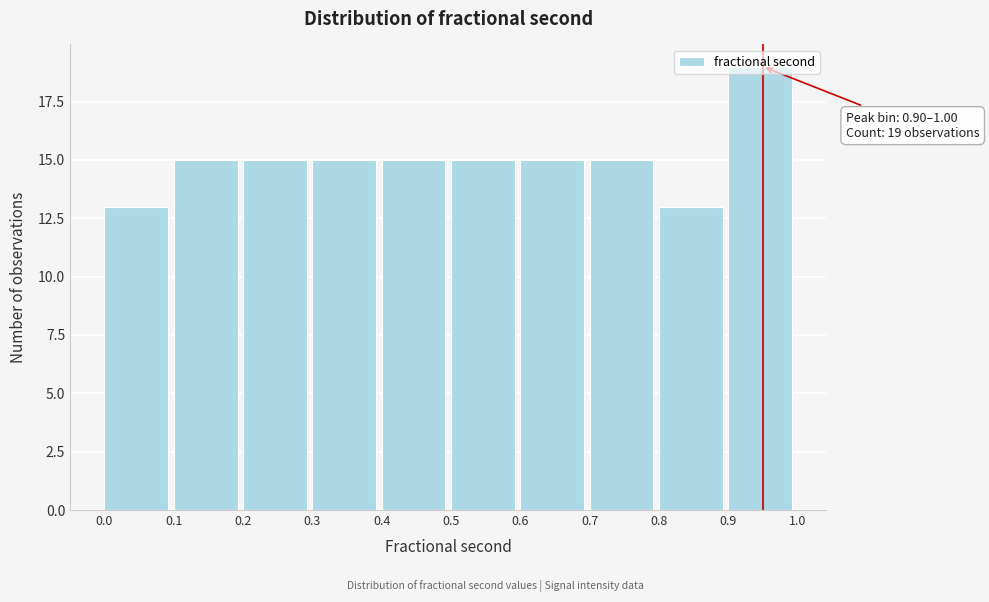

Which range on the x-axis has the tallest bar?

0.9 to 1.0